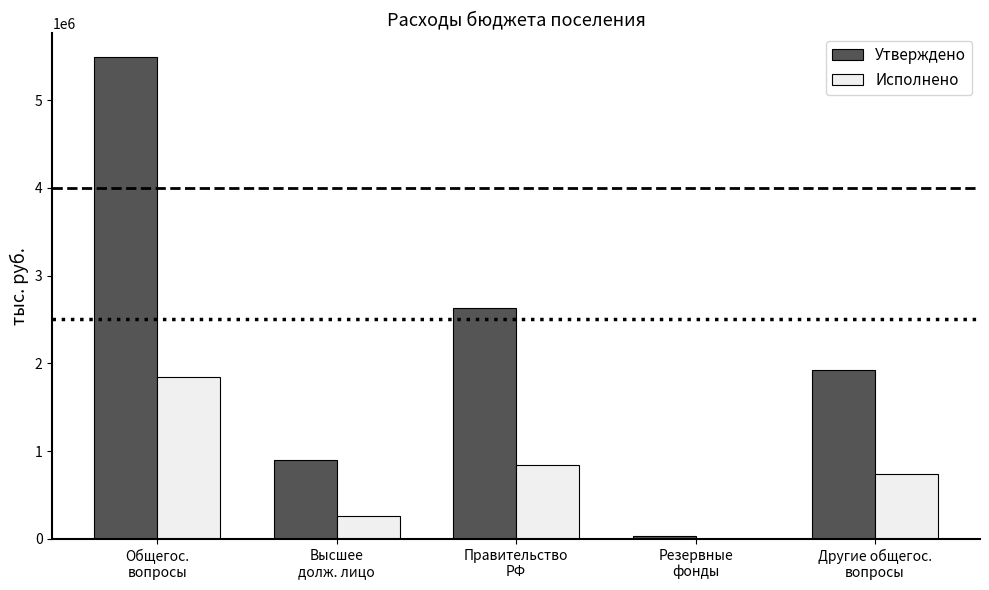

Is it true that Исполнено equals 0.0 at Резервные
фонды?

True